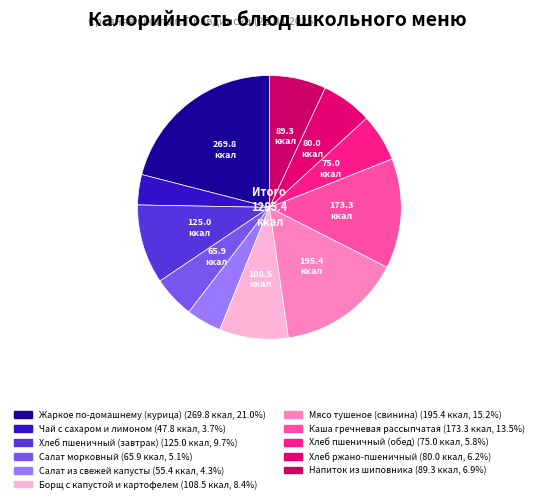

Count the number of slices in the pie.

11